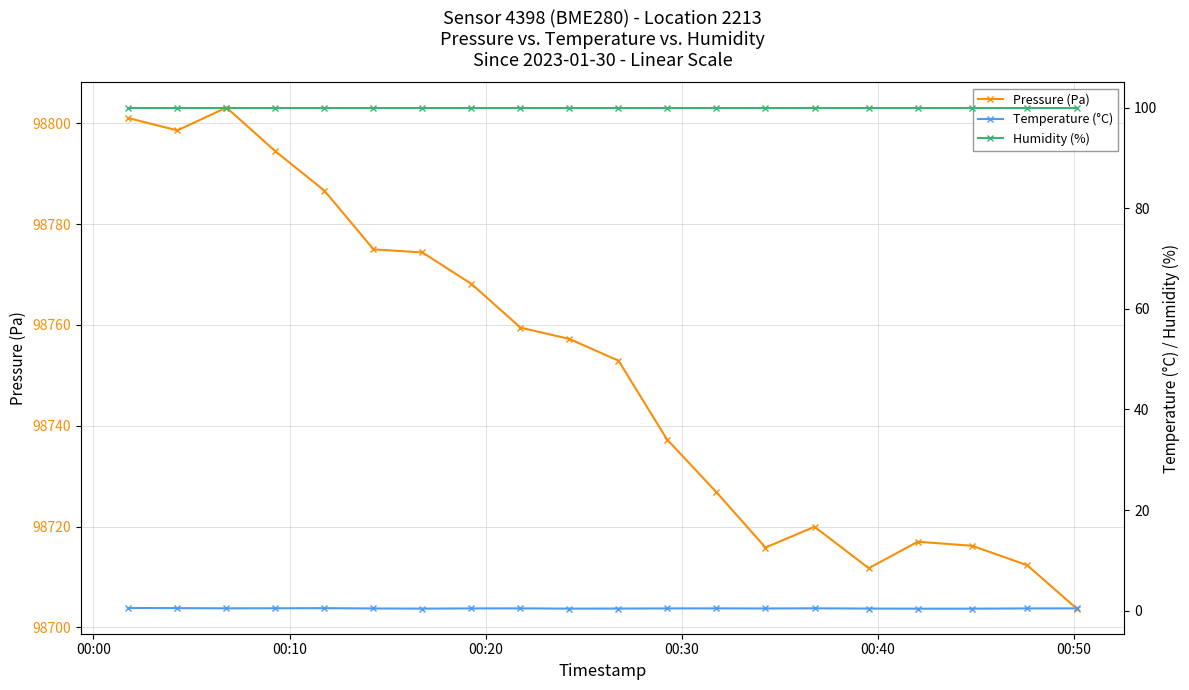

Which series has the largest range (max minus min)?

Pressure (Pa)